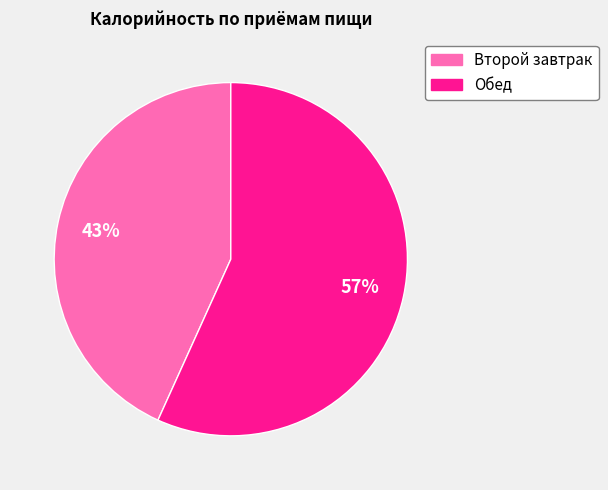

To the nearest percent, what is the difference between the Обед and Второй завтрак slice percentages?

14%